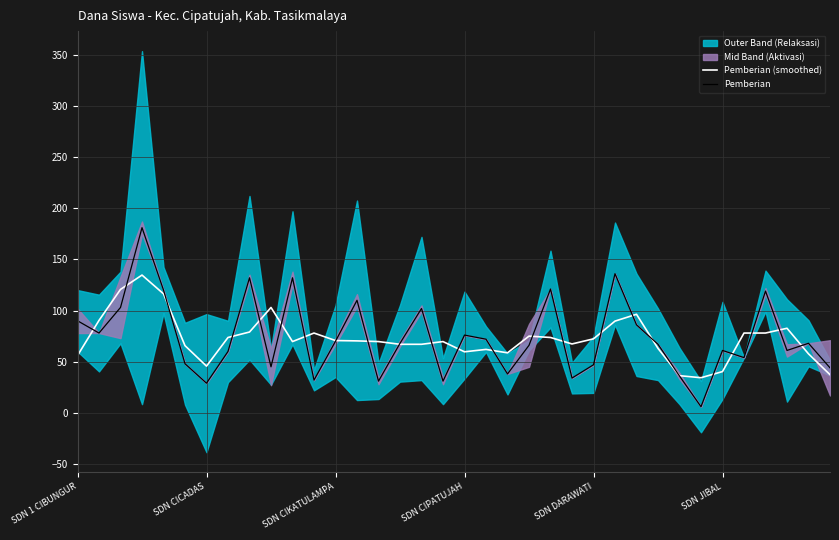

At how many categories does at least one series exceed 83?

14